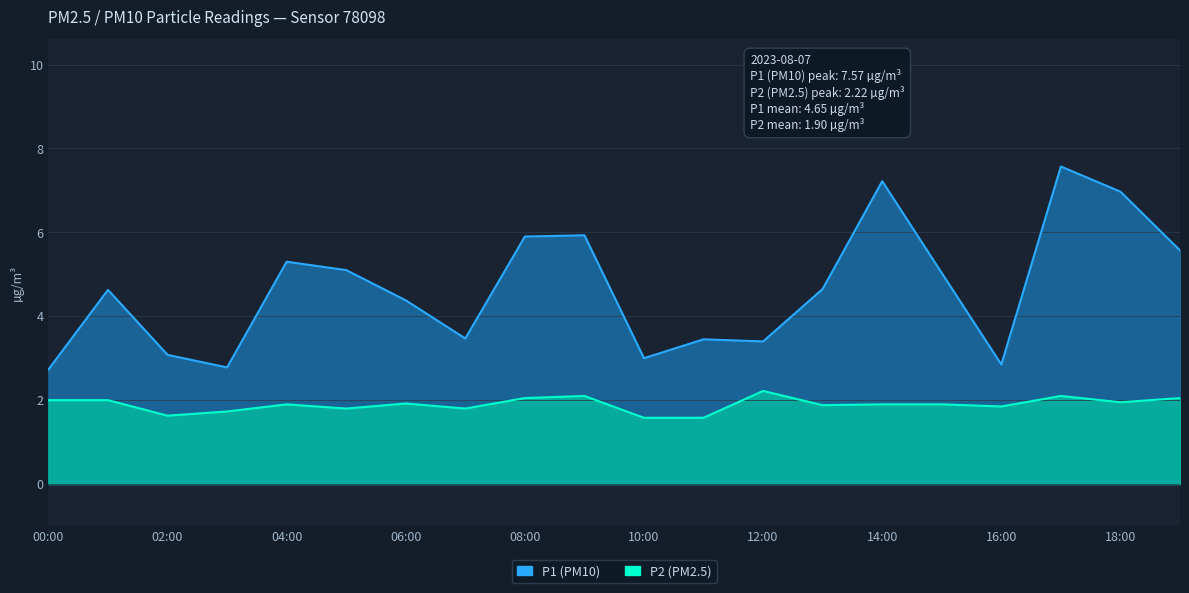

Which category has the highest value across all series?

17:00